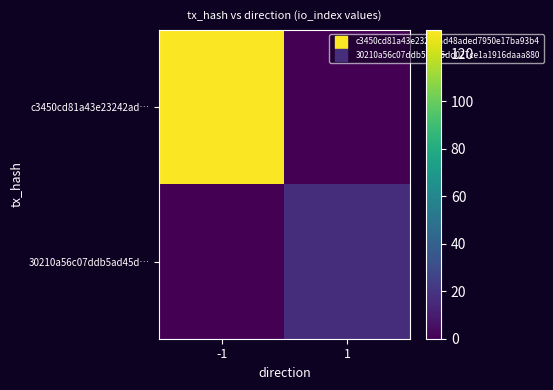

Count the number of data series in this chart.

2